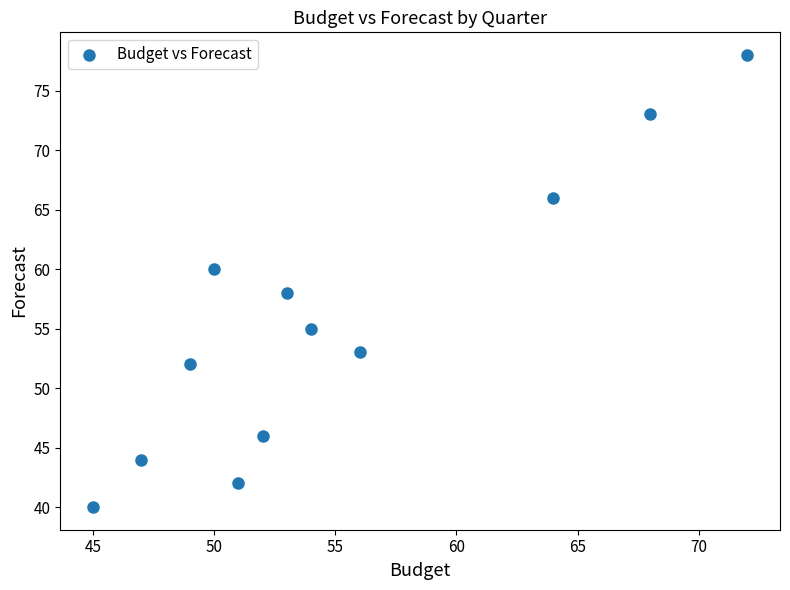

What is the range of X values (max minus min)?

27